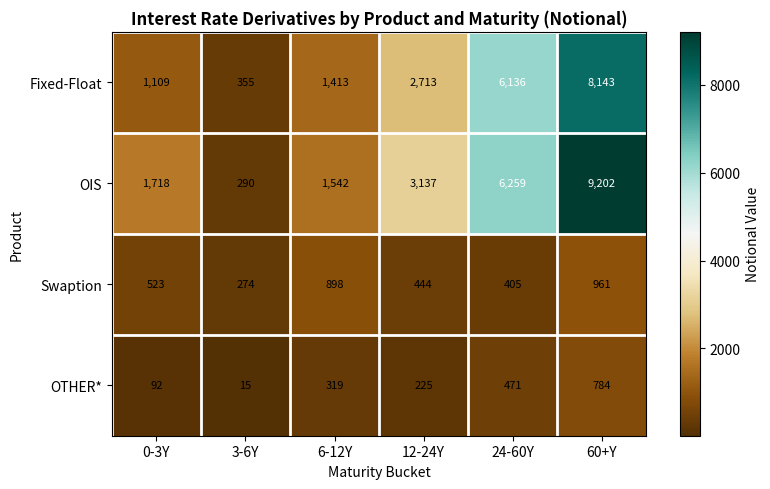

Is it true that OIS equals 9202 at 60+Y?

True